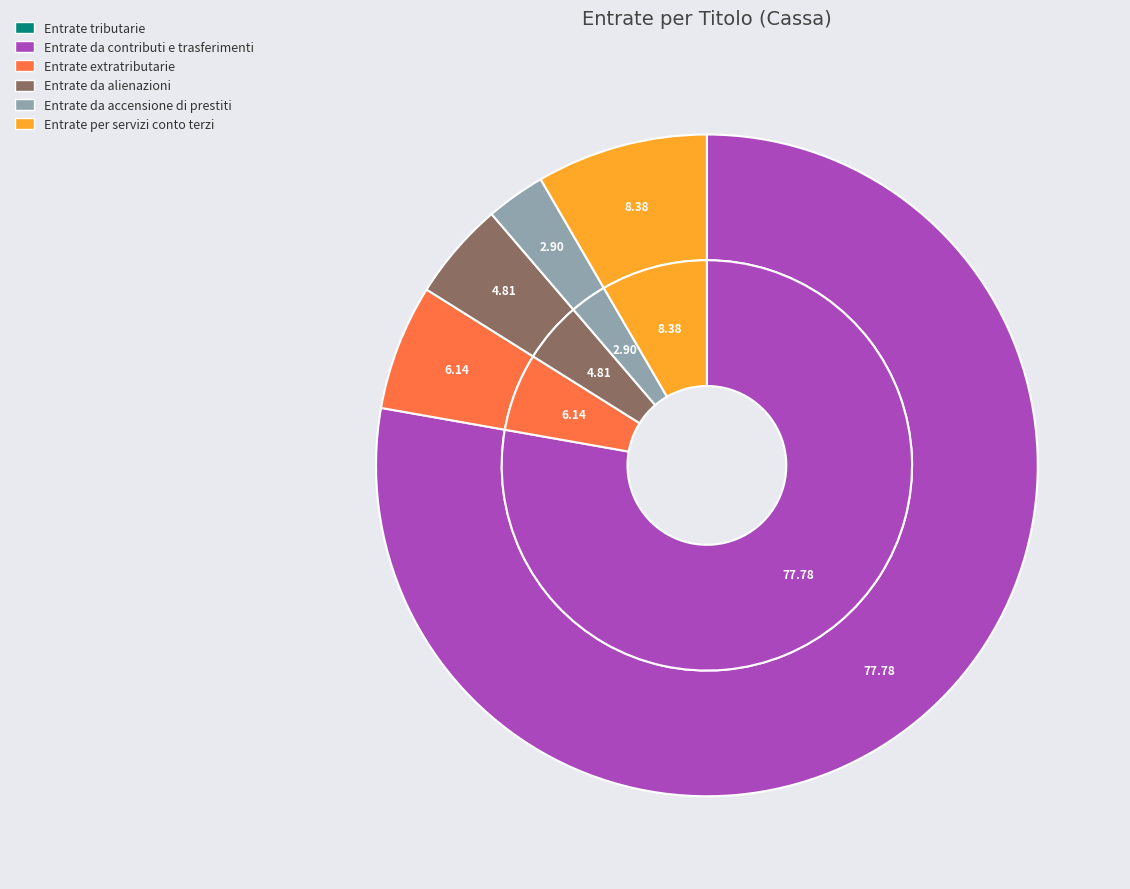

How many segments does this pie chart have?

6